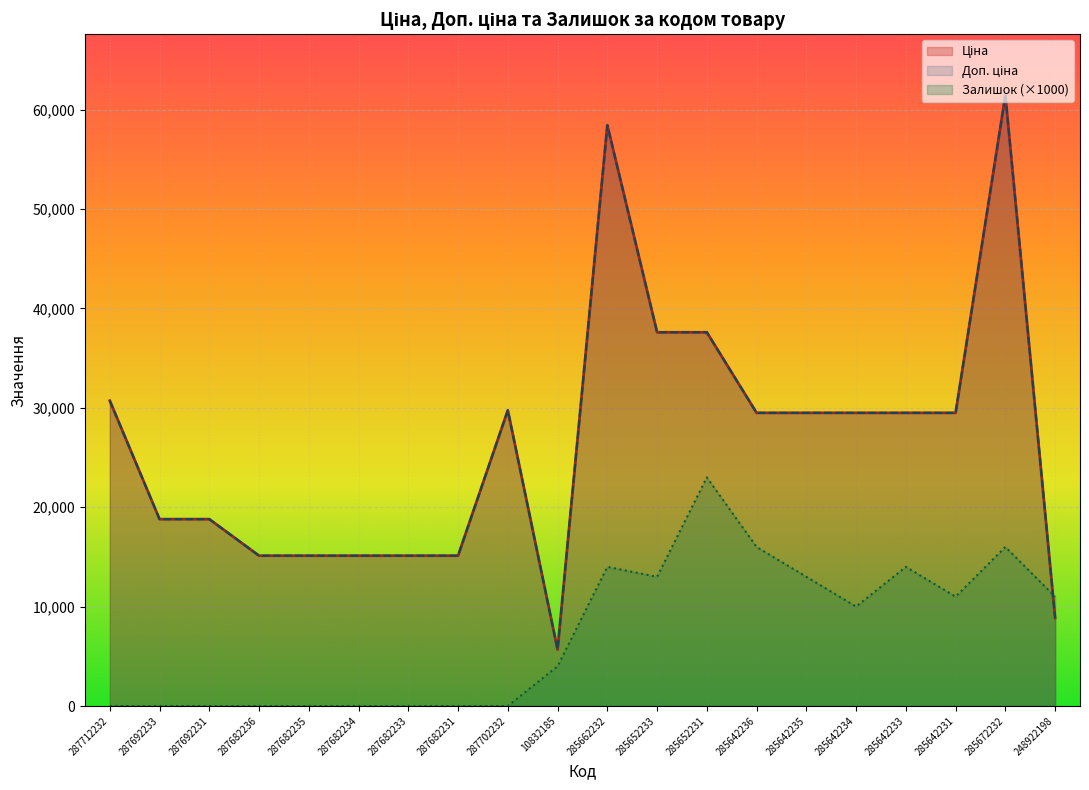

What is the approximate value of Ціна at 287682235?

15120.0